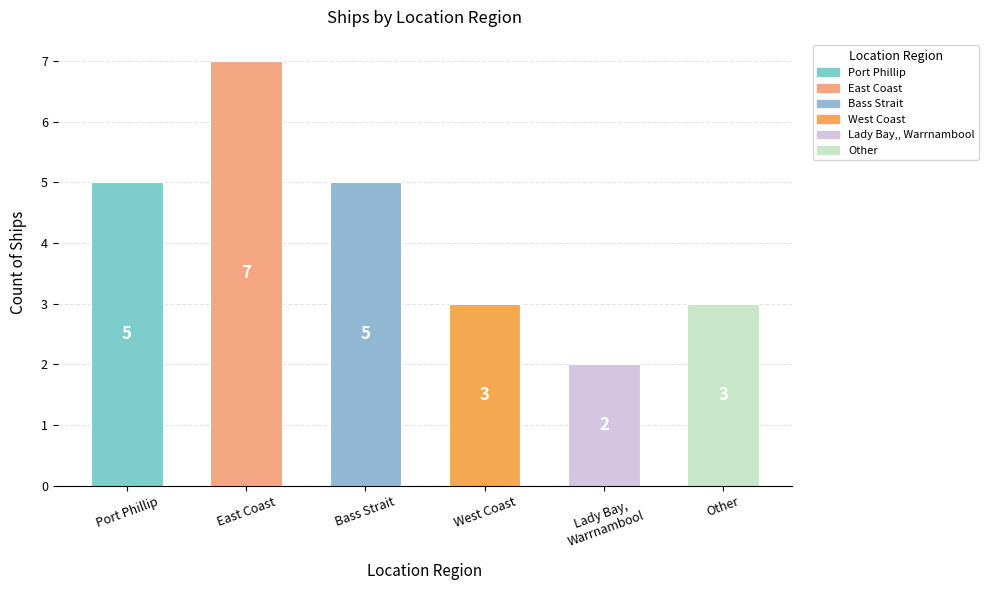

How many values are between 3 and 5?

4